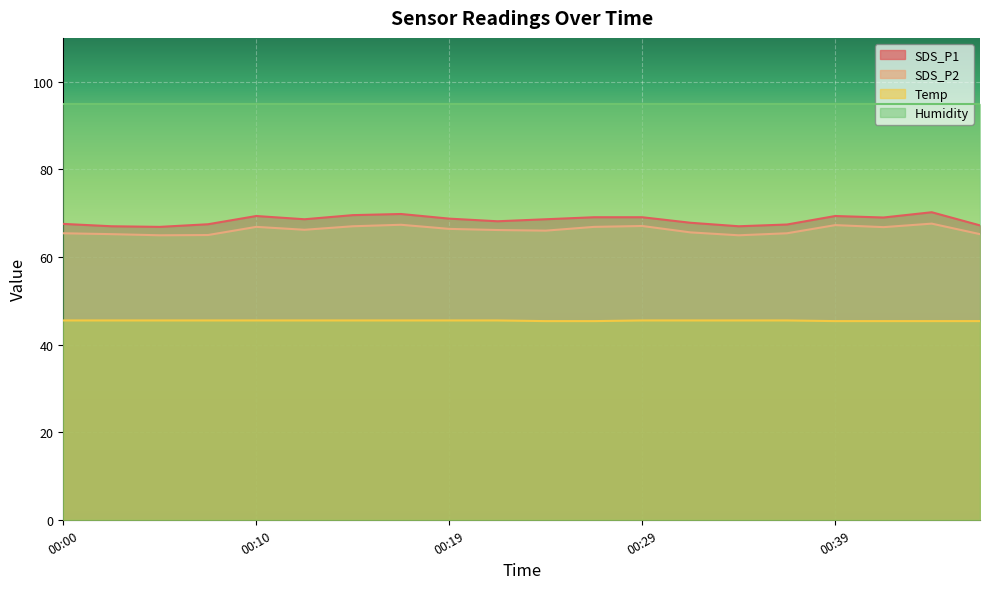

Count the number of data series in this chart.

4